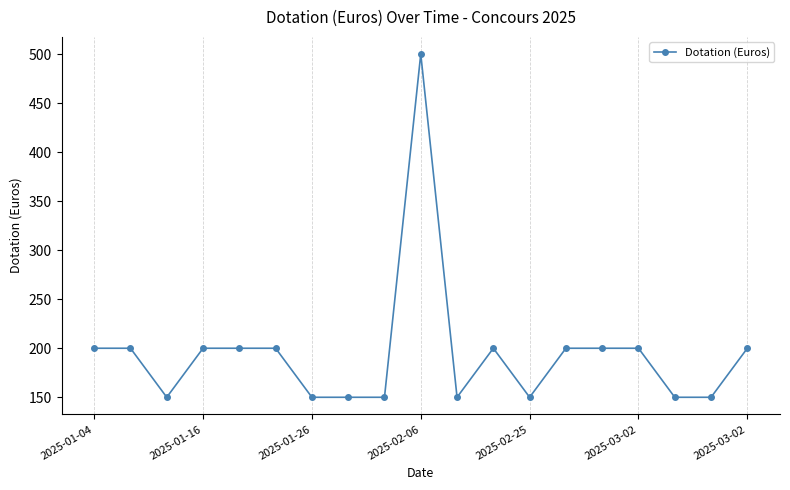

What is the maximum value shown in the chart?

500